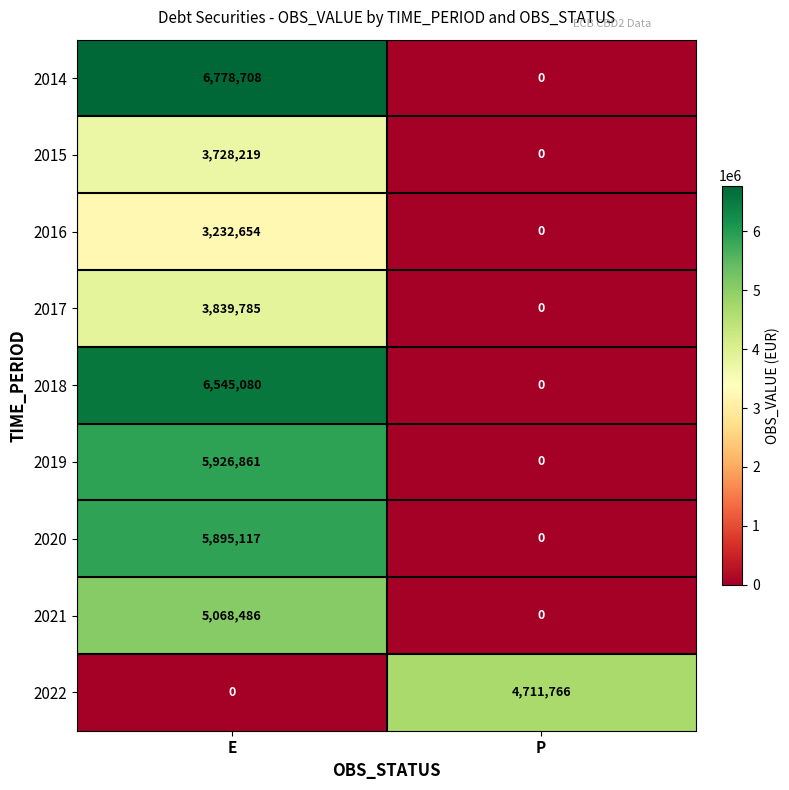

How many data points does each series have?

2